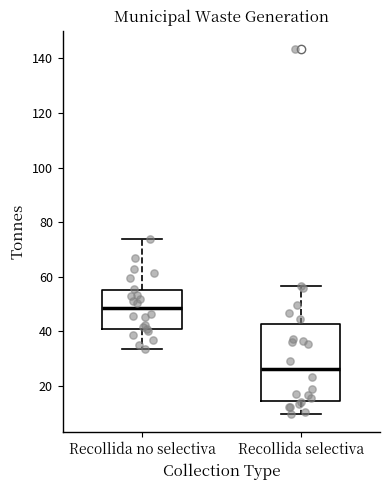

Comparing the boxes themselves (not the whiskers), which one is the tallest?

Recollida selectiva